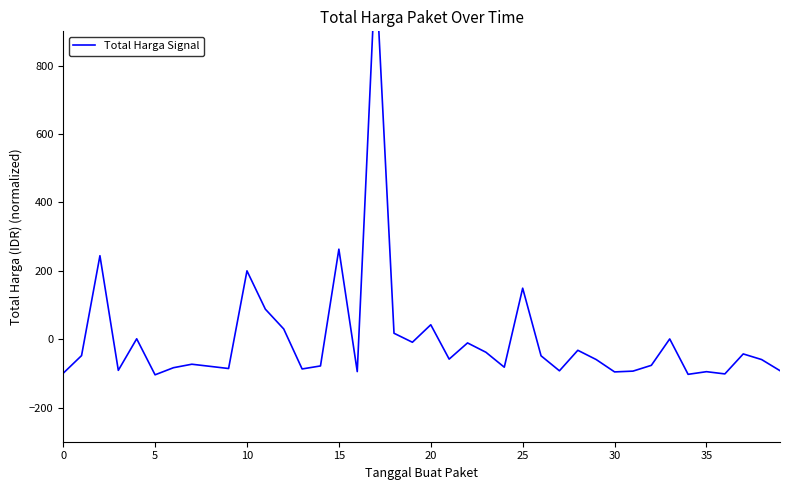

Reading left to right, extract all data points from this chart.

-99.9	-48.2	243.9	-91.3	1.0	-104.3	-83.6	-73.4	-79.6	-86.0	199.7	87.6	29.7	-87.2	-78.4	263.0	-95.0	1087.7	17.2	-9.2	42.0	-58.4	-11.1	-38.4	-82.1	148.9	-48.8	-92.6	-32.6	-59.7	-95.9	-93.6	-76.6	0.6	-103.0	-95.2	-101.7	-43.3	-59.7	-92.3